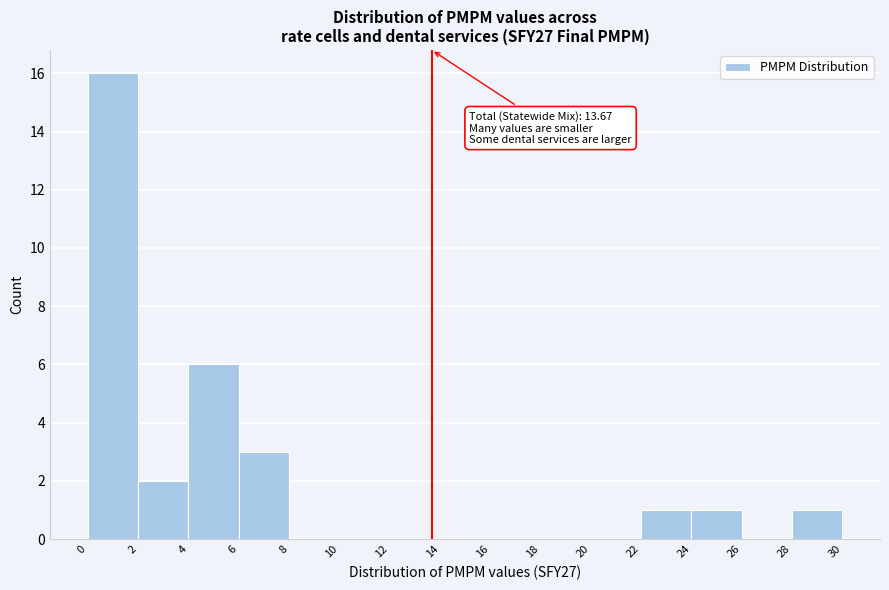

Which range on the x-axis has the tallest bar?

0 to 2